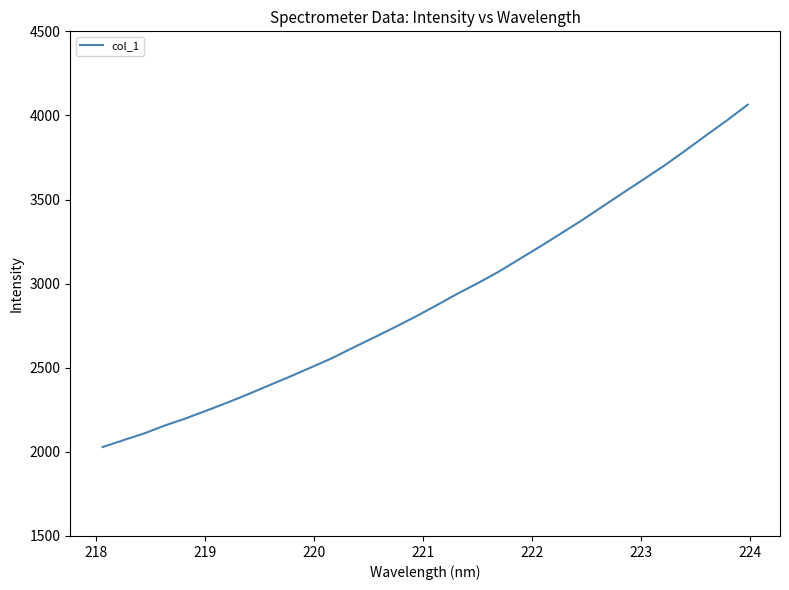

What is the difference between the maximum and minimum values?

2035.8